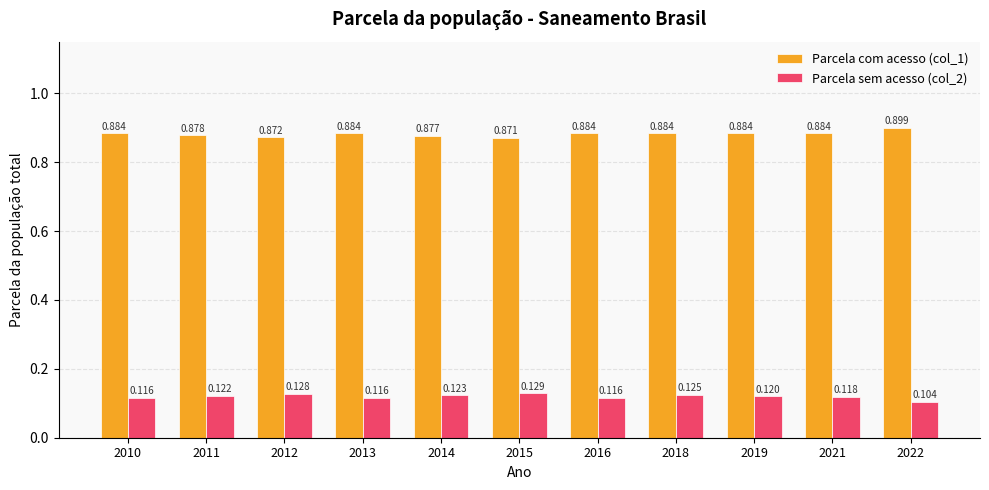

At which category does the chart reach its minimum across all series?

2022